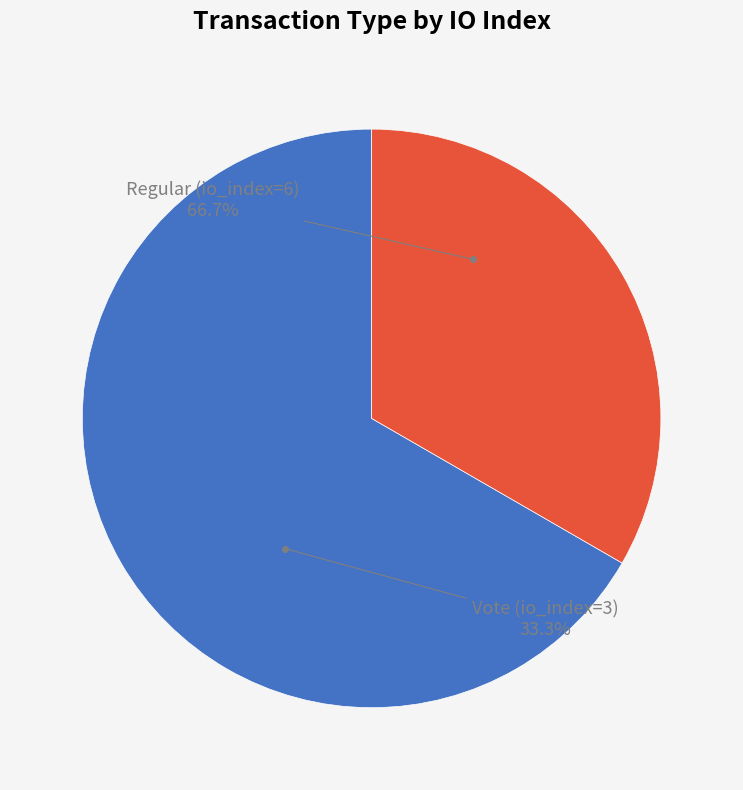

Is it true that Vote (io_index=3) is 40% of the pie?

False